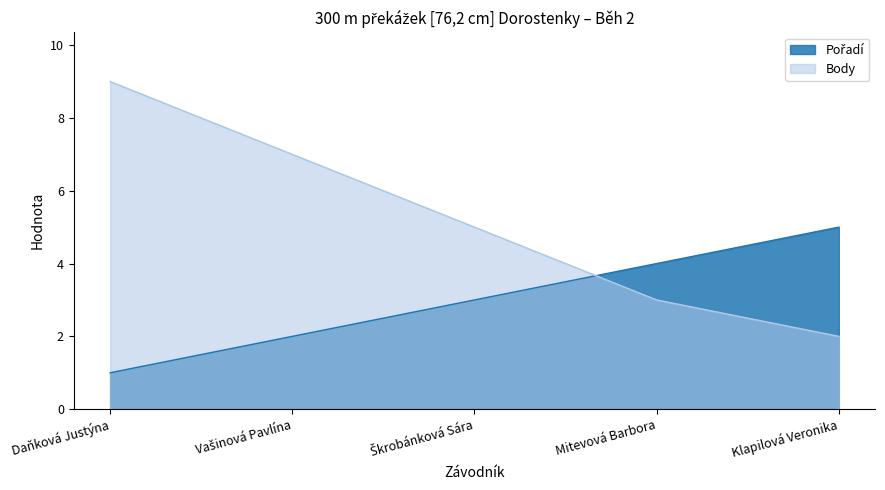

Where is Body nearest to the value 5?

Škrobánková Sára